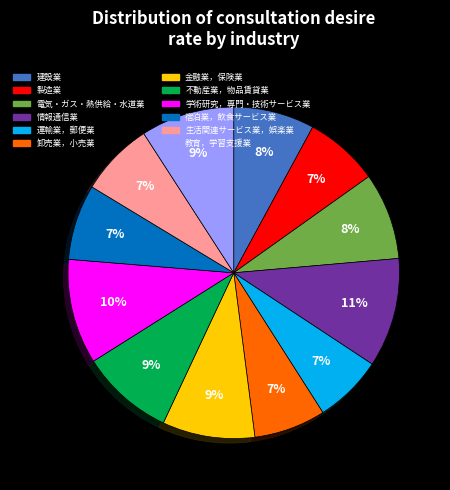

To the nearest percent, what is the average slice percentage?

8%